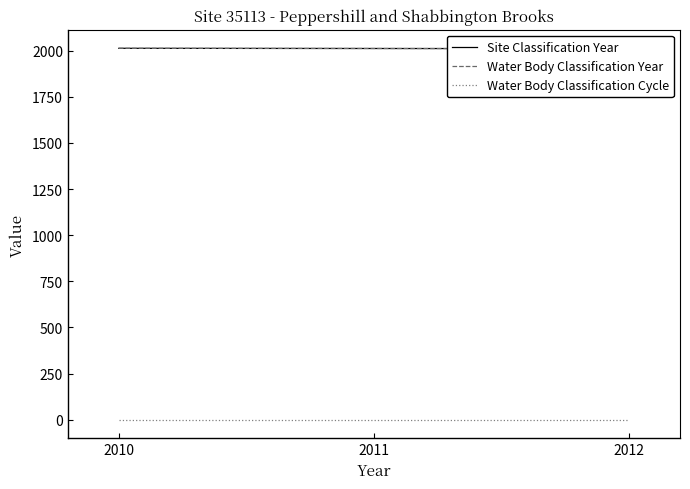

What is the spread (max minus min) of values at 2012?

2009